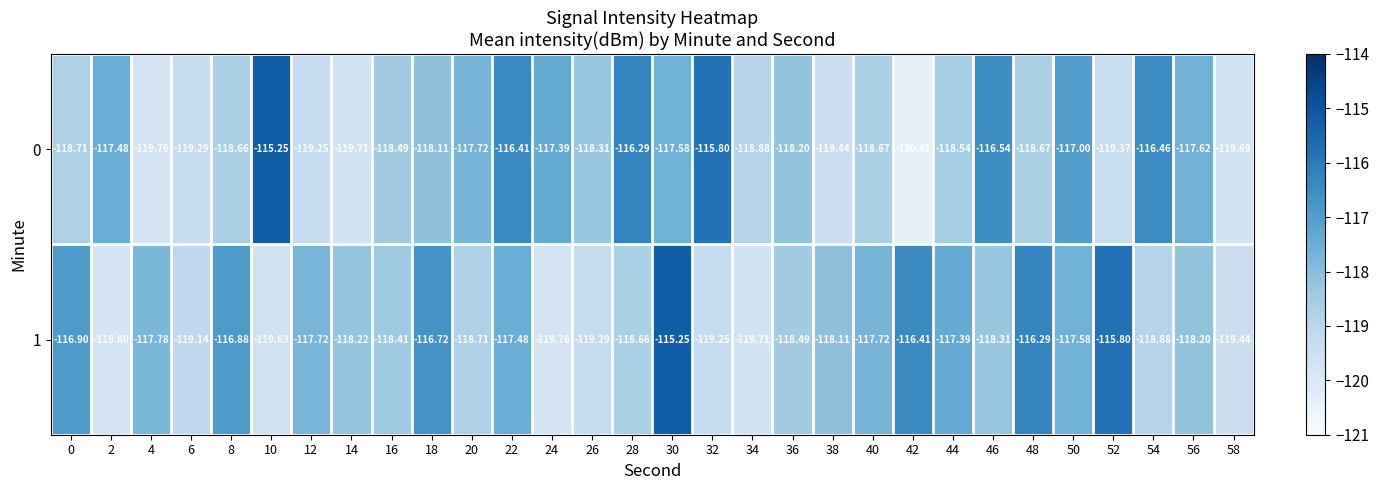

Is the value of 0 at 10 greater than the value of 1 at 24?

Yes